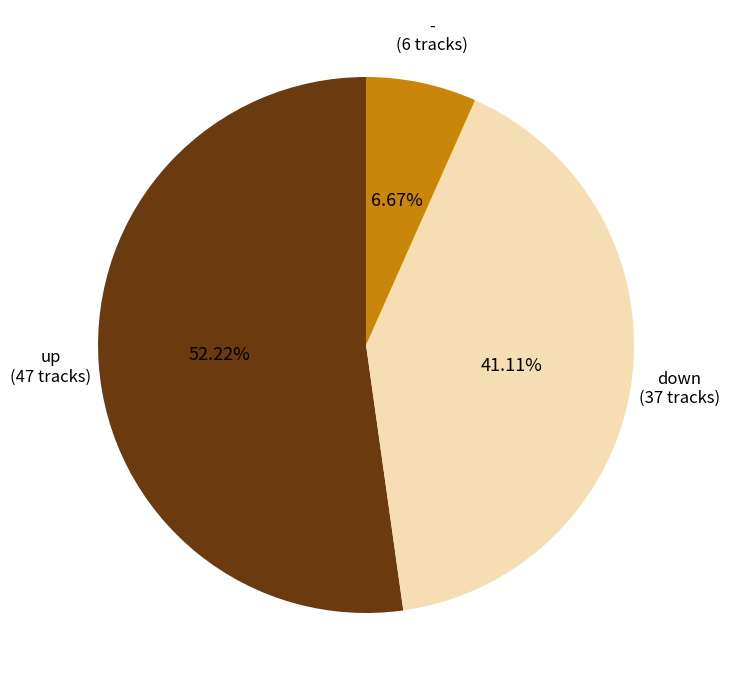

To the nearest percent, what portion does up represent?

52%